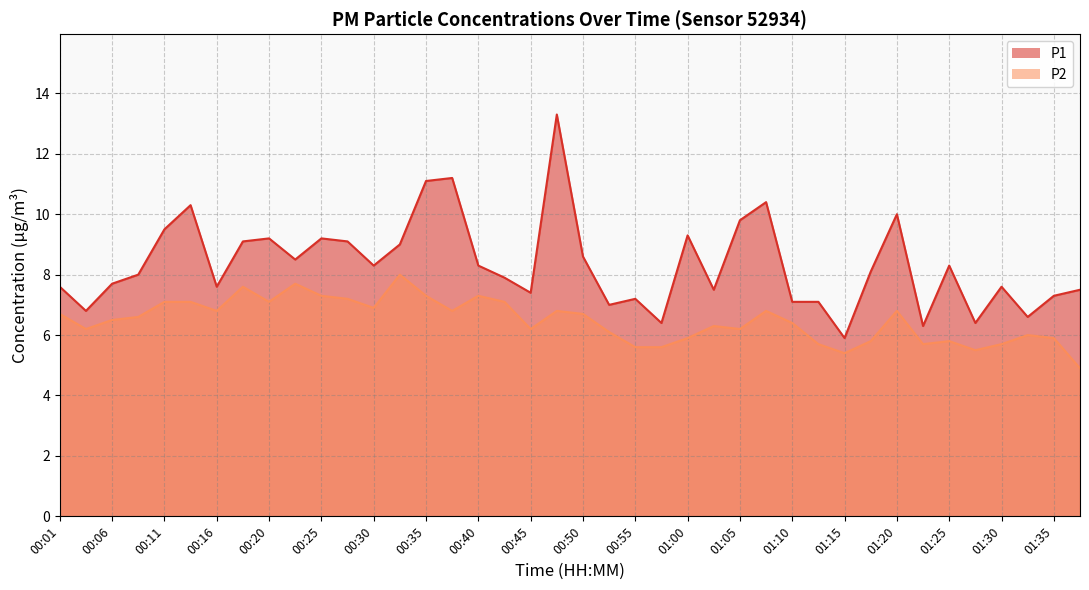

Rank the categories by P1 value from highest to lowest.

00:48, 00:38, 00:35, 01:08, 00:13, 01:20, 01:05, 00:11, 01:00, 00:20, 00:25, 00:18, 00:28, 00:33, 00:50, 00:23, 00:30, 00:40, 01:25, 01:18, 00:08, 00:43, 00:06, 00:01, 00:16, 01:30, 01:02, 01:37, 00:45, 01:35, 00:55, 01:10, 01:13, 00:53, 00:03, 01:32, 00:58, 01:28, 01:23, 01:15